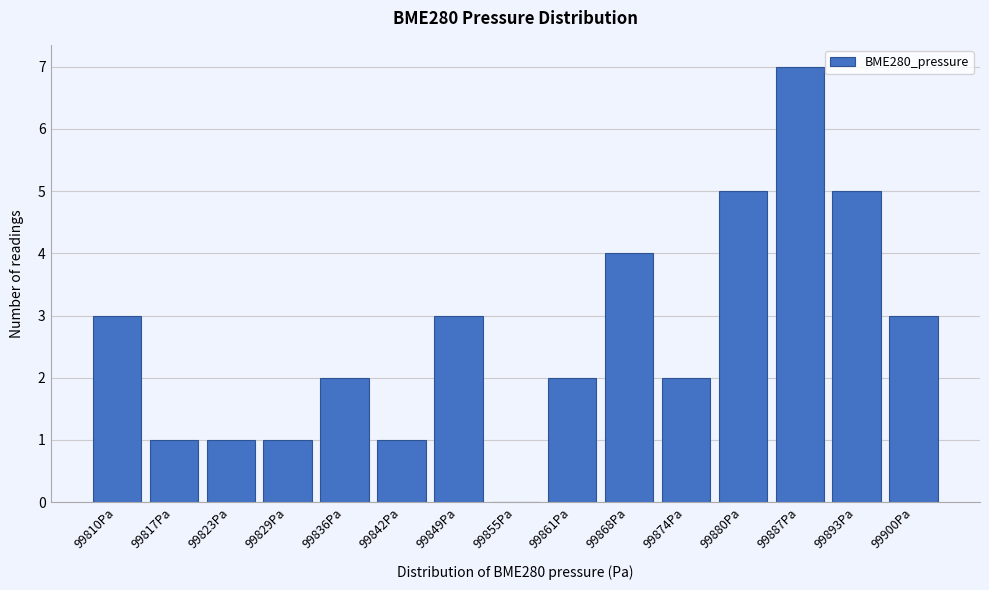

Reading left to right, what are all the values shown in this chart?

99810Pa=3	99817Pa=1	99823Pa=1	99829Pa=1	99836Pa=2	99842Pa=1	99849Pa=3	99855Pa=0	99861Pa=2	99868Pa=4	99874Pa=2	99880Pa=5	99887Pa=7	99893Pa=5	99900Pa=3